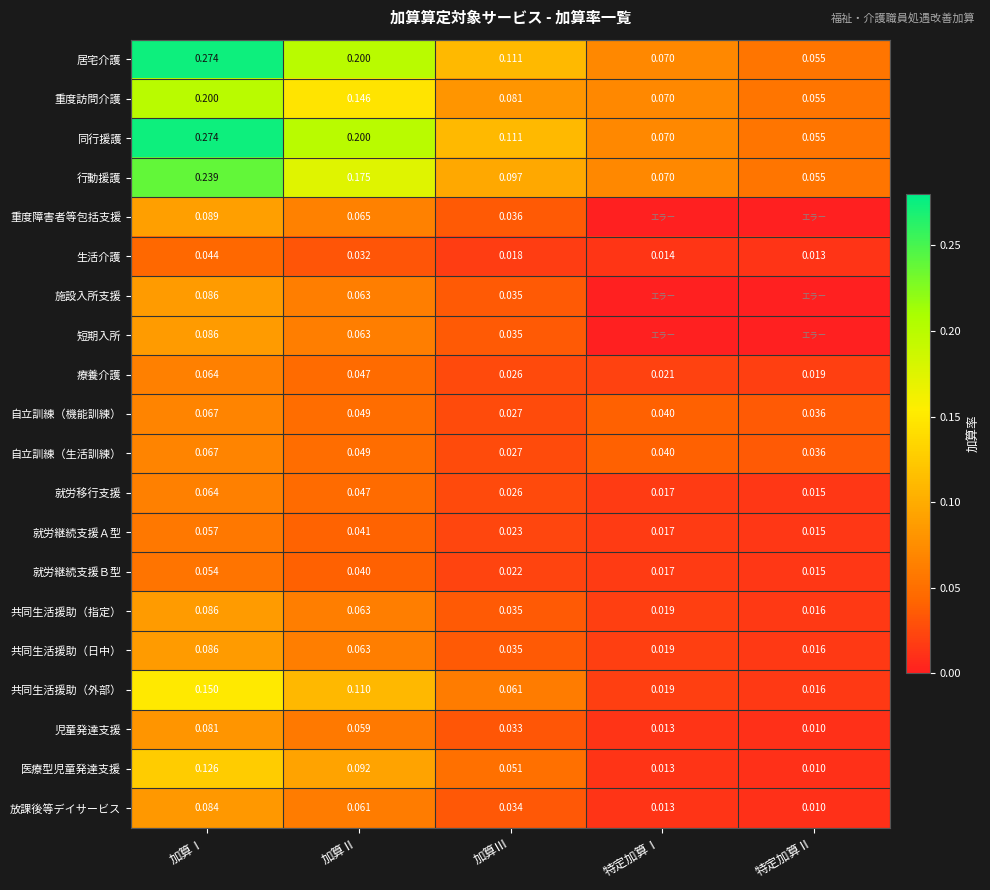

What is the total value across all series at 加算Ⅰ?

2.3